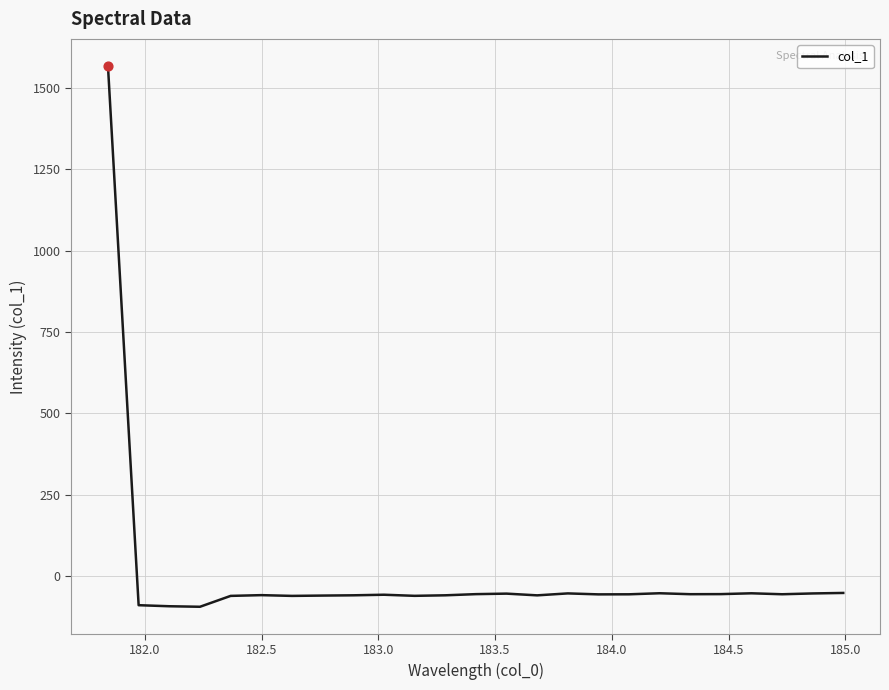

What is the minimum value shown in the chart?

-94.8